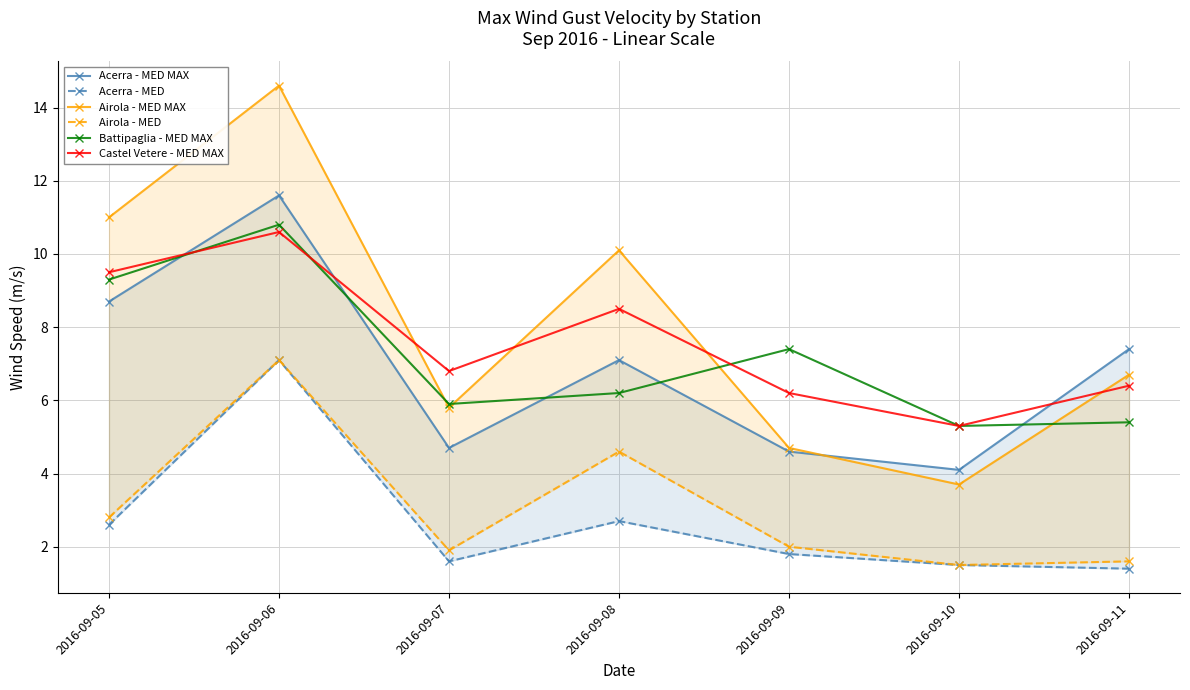

What is the difference between the second highest and minimum values in the Airola - MED MAX series?

7.3